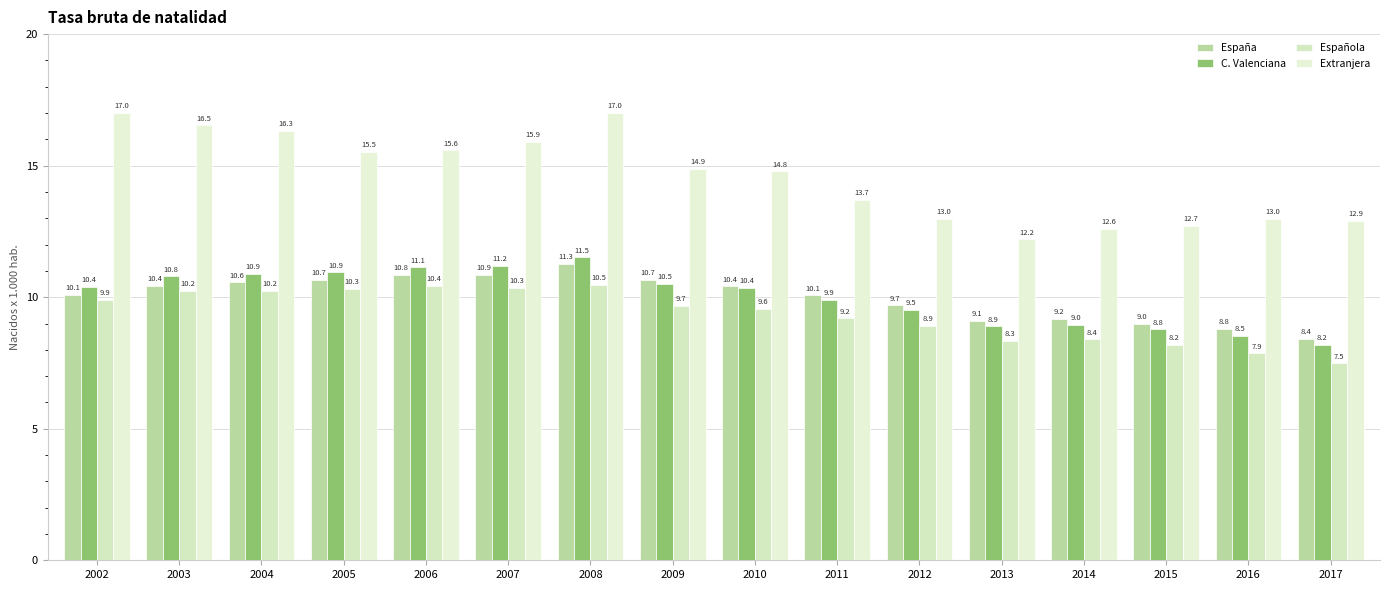

Which has a higher value, 2004 or 2013?

2004